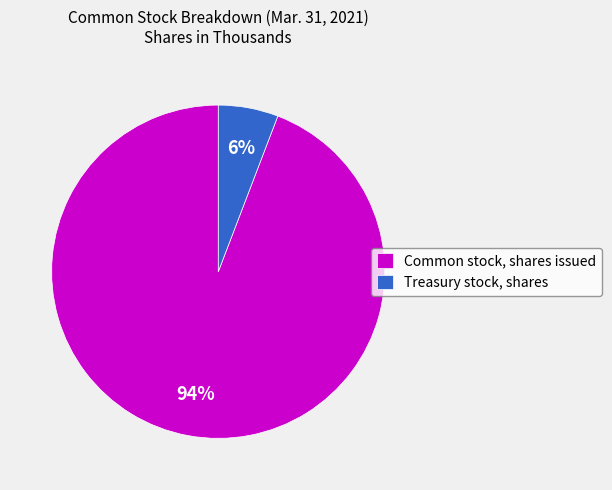

Is Treasury stock, shares the majority of the pie?

No